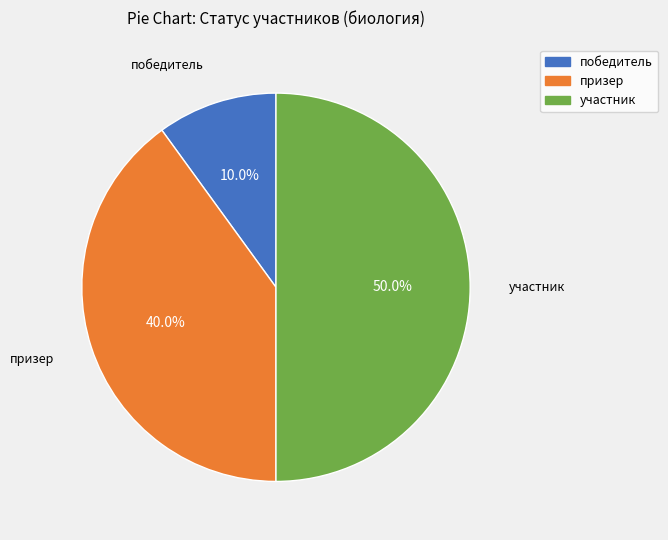

The призер slice represents 40% of the pie. True or false?

True